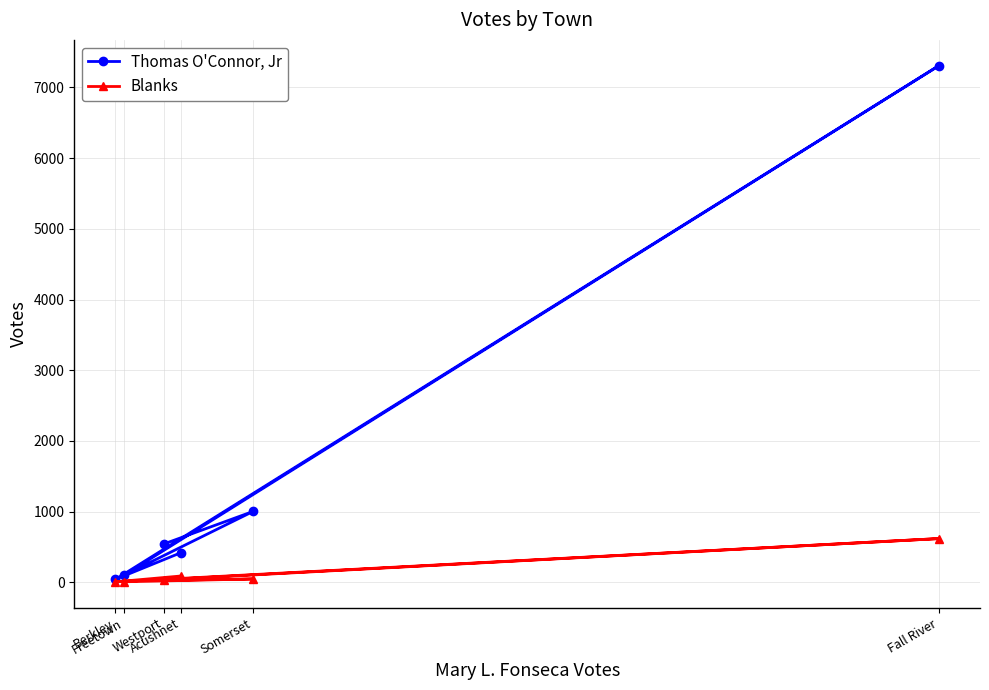

What is the difference between the maximum and minimum values in the Thomas O'Connor, Jr series?

7267